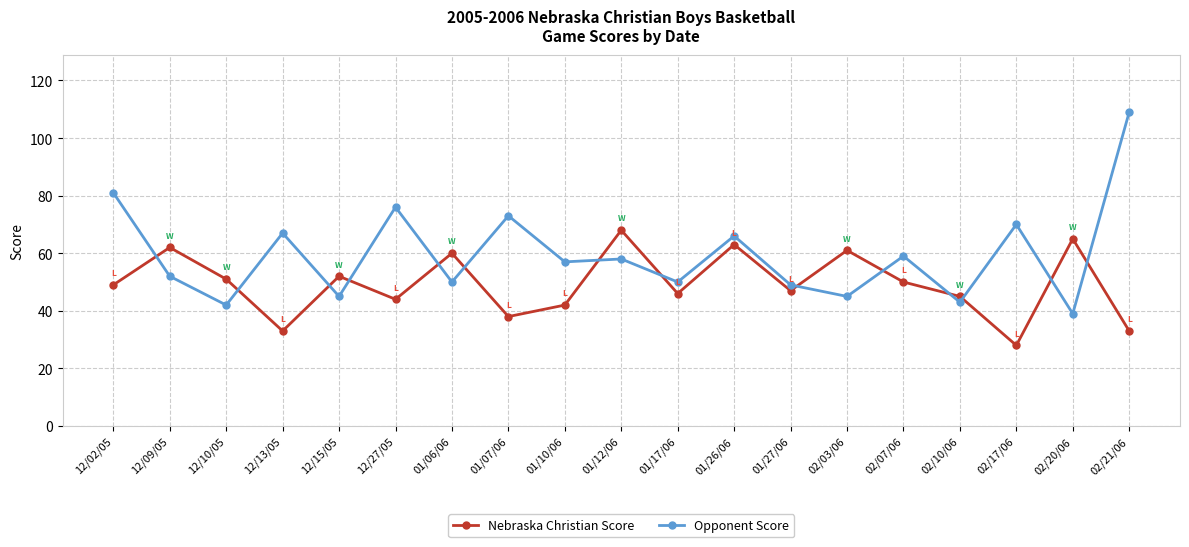

Reading right to left, transcribe all the data shown in this chart.

Nebraska Christian Score: 02/21/06=33	02/20/06=65	02/17/06=28	02/10/06=45	02/07/06=50	02/03/06=61	01/27/06=47	01/26/06=63	01/17/06=46	01/12/06=68	01/10/06=42	01/07/06=38	01/06/06=60	12/27/05=44	12/15/05=52	12/13/05=33	12/10/05=51	12/09/05=62	12/02/05=49
Opponent Score: 02/21/06=109	02/20/06=39	02/17/06=70	02/10/06=43	02/07/06=59	02/03/06=45	01/27/06=49	01/26/06=66	01/17/06=50	01/12/06=58	01/10/06=57	01/07/06=73	01/06/06=50	12/27/05=76	12/15/05=45	12/13/05=67	12/10/05=42	12/09/05=52	12/02/05=81